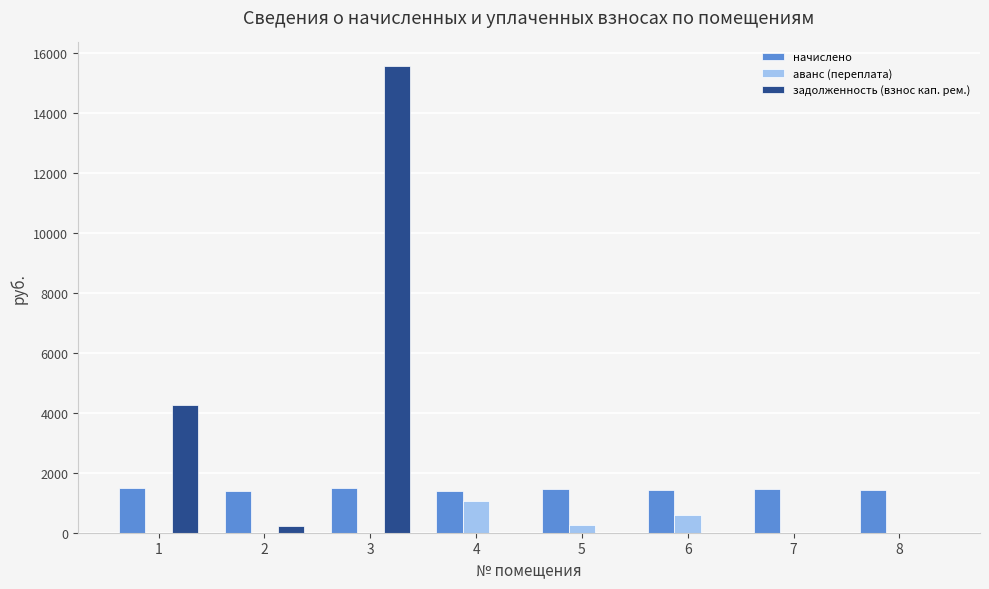

What is the average value of the задолженность (взнос кап. рем.) series?

2508.2